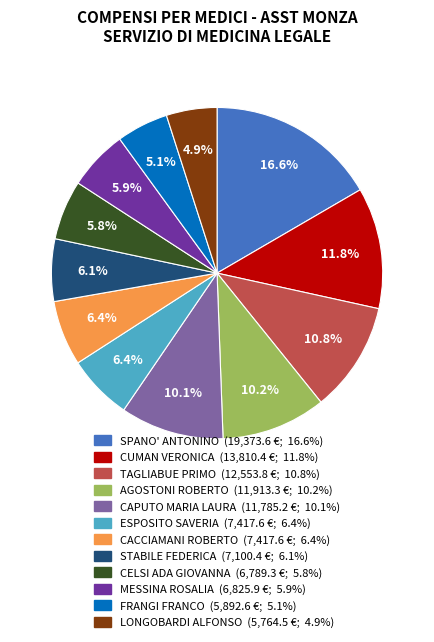

How many segments does this pie chart have?

12